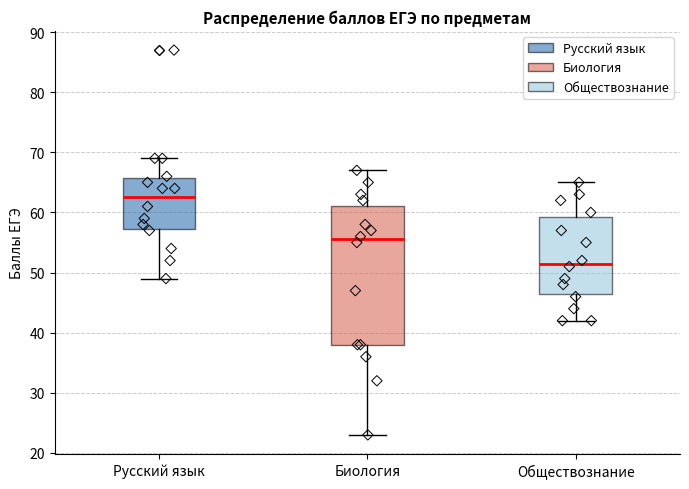

Which box has the highest median line?

Русский язык